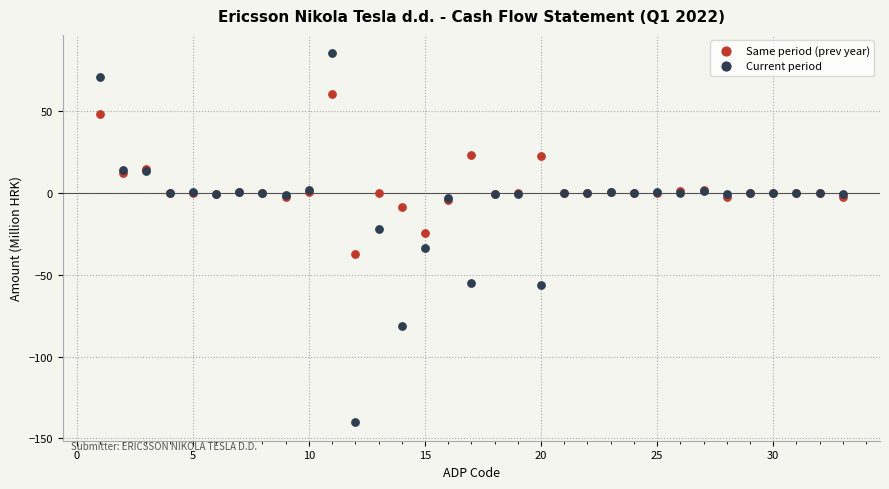

Which series reaches the minimum Y coordinate?

Current period